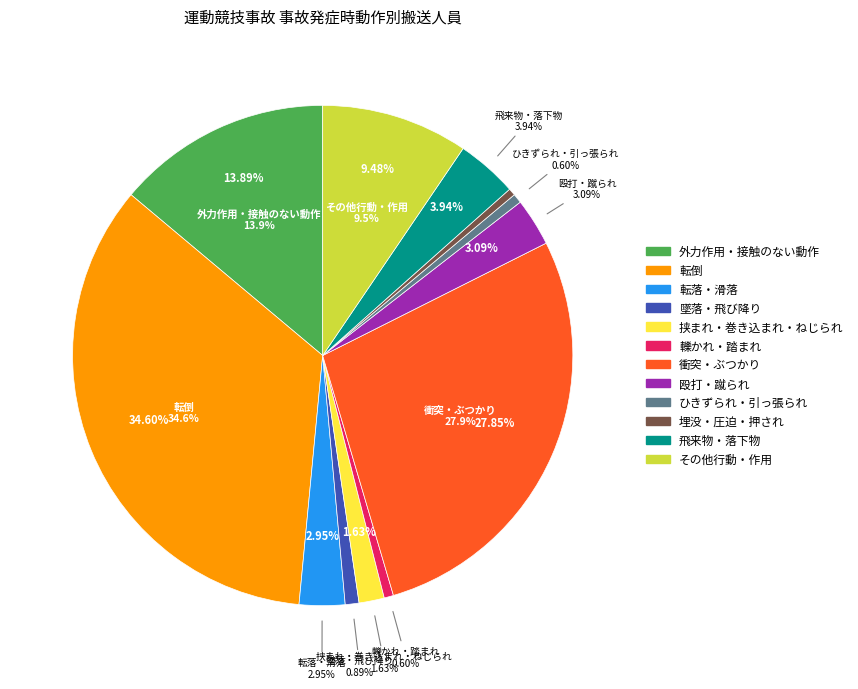

What is the change in value from ひきずられ・引っ張られ to 飛来物・落下物?

+94